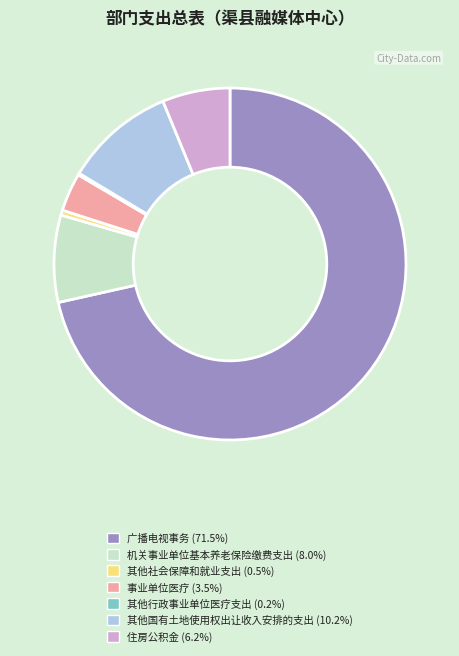

Between 广播电视事务 and 其他国有土地使用权出让收入安排的支出, which is larger?

广播电视事务